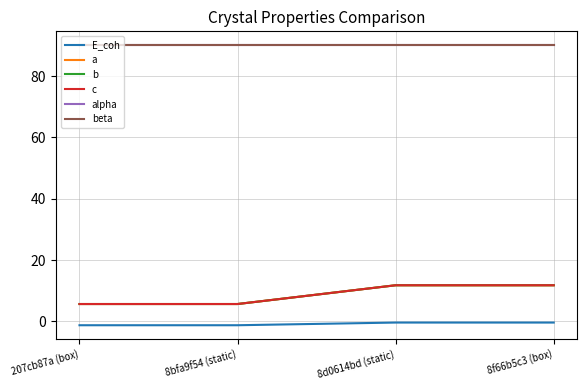

Does the chart display data point markers on the line(s)?

No